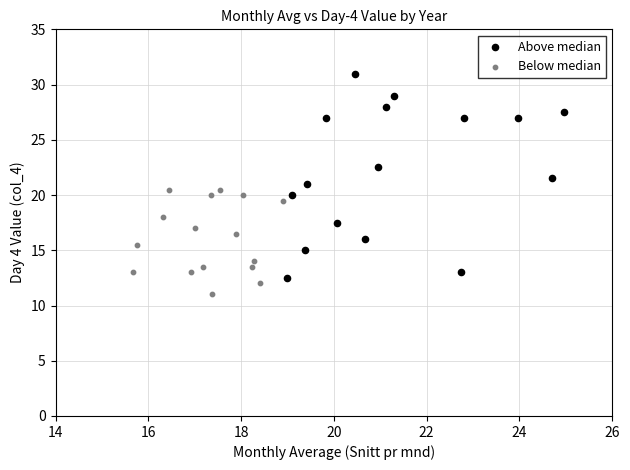

Which series contains the highest Y value?

Above median